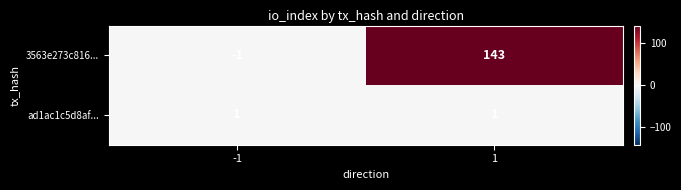

What is the minimum value shown in the chart?

-1